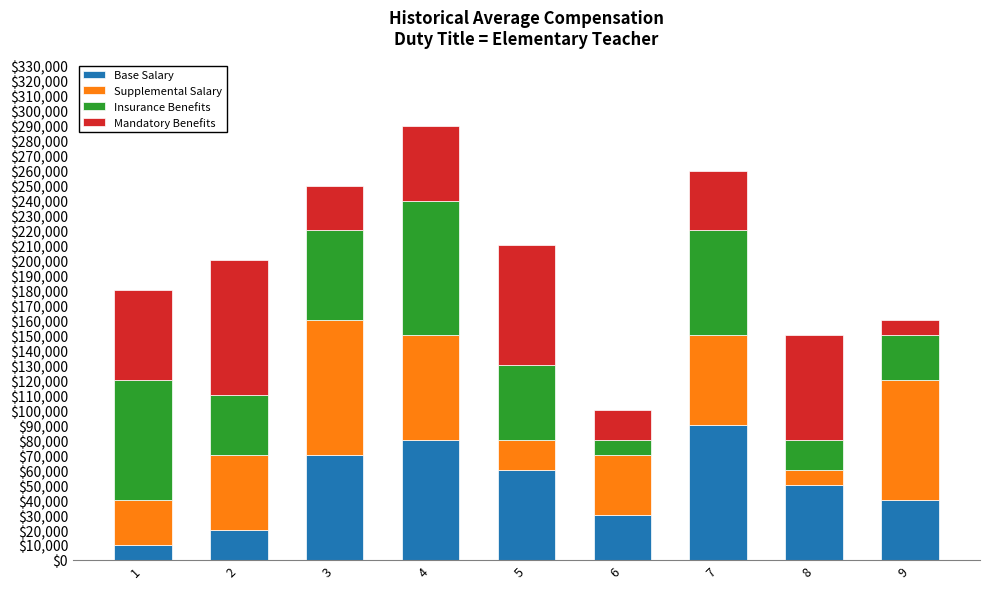

Count the number of categories in the chart.

9